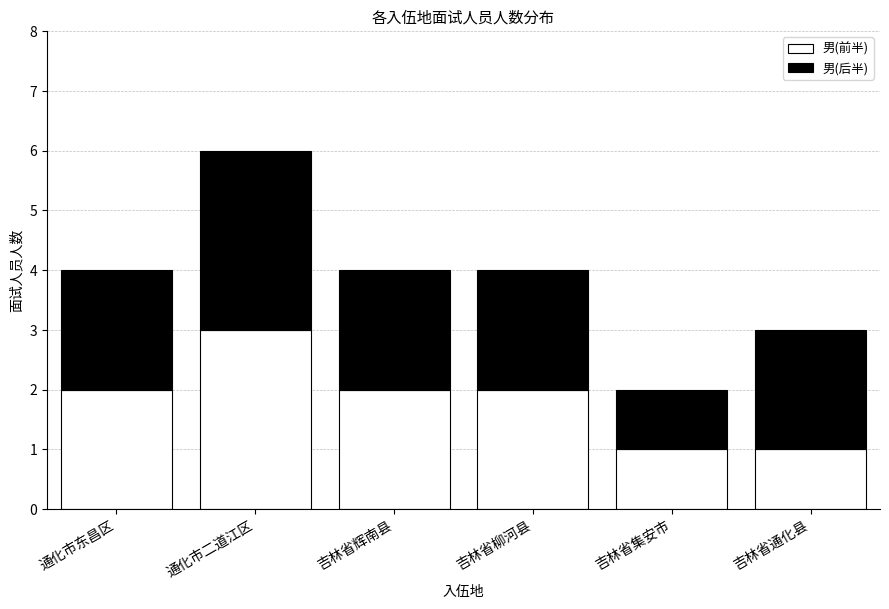

Reading left to right, transcribe the values for 男(前半).

2	3	2	2	1	1